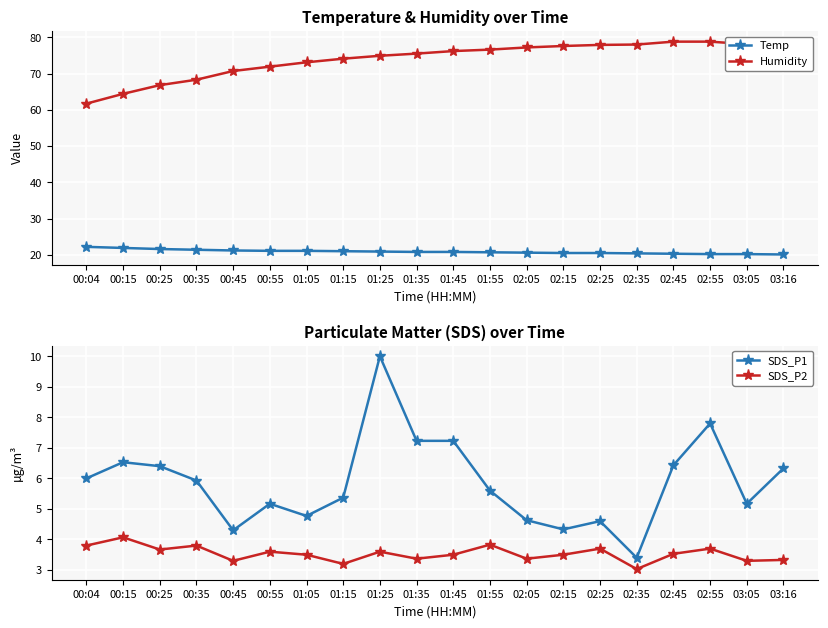

Is the value of Temp at 01:05 greater than the value of Humidity at 00:55?

No